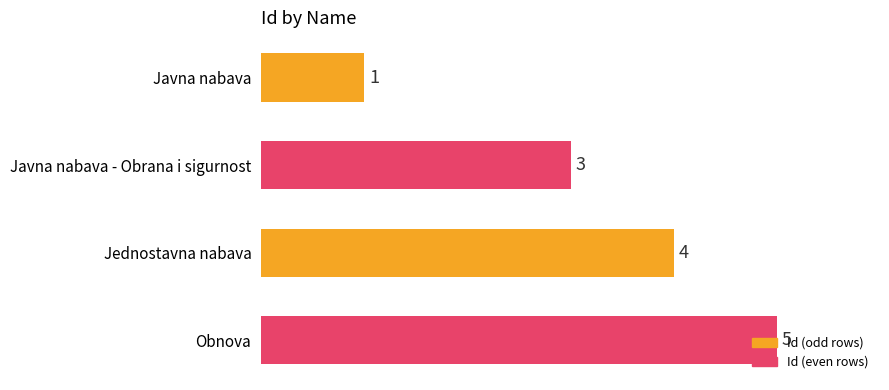

Between Javna nabava - Obrana i sigurnost and Jednostavna nabava, which is larger?

Jednostavna nabava